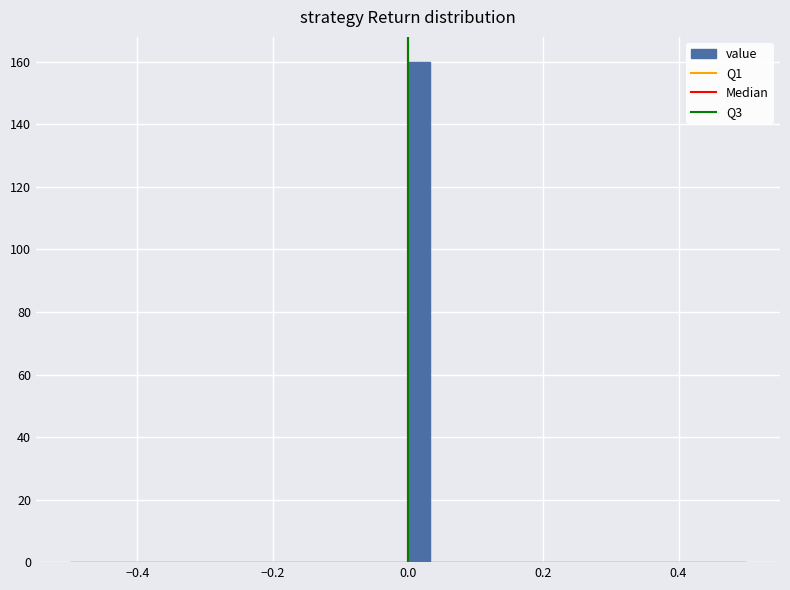

Around what value on the x-axis is the tallest bar? Give the approximate position of its centre, as read against the axis.

0.02